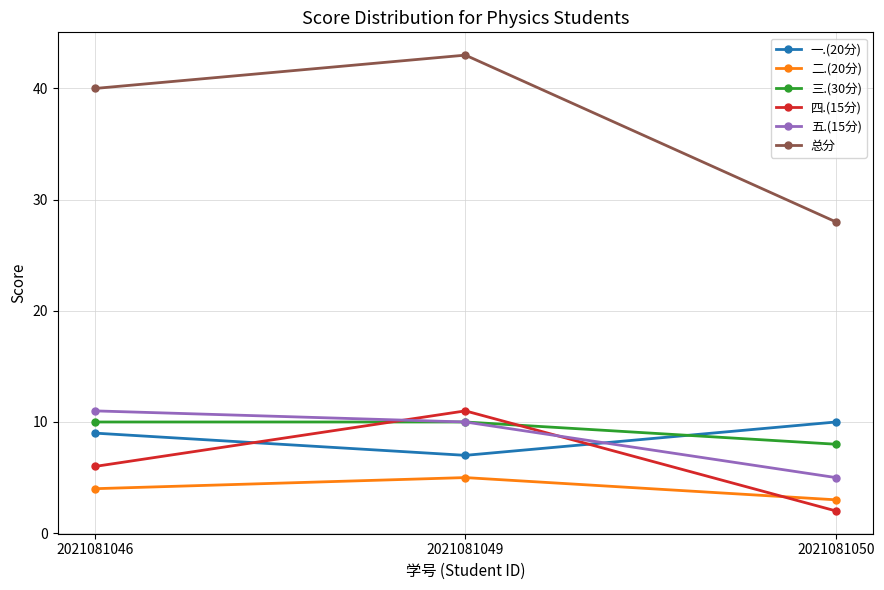

The 二.(20分) series shows 4 at 2021081046. True or false?

True